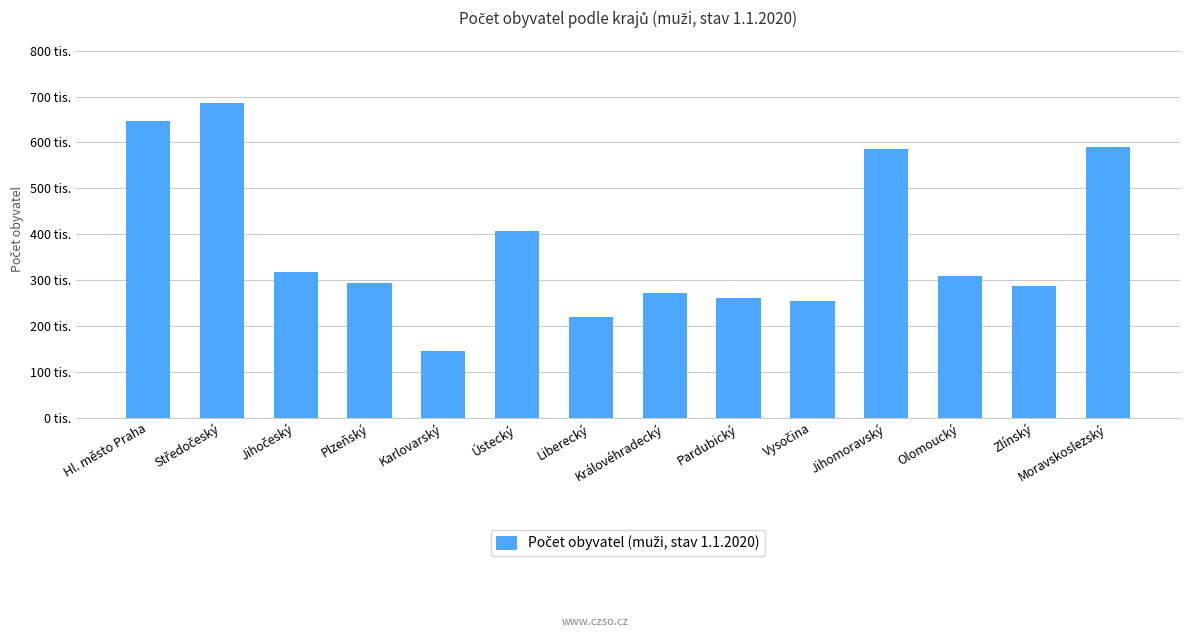

Approximately how many times larger is the value at Pardubický compared to Středočeský?

0.4